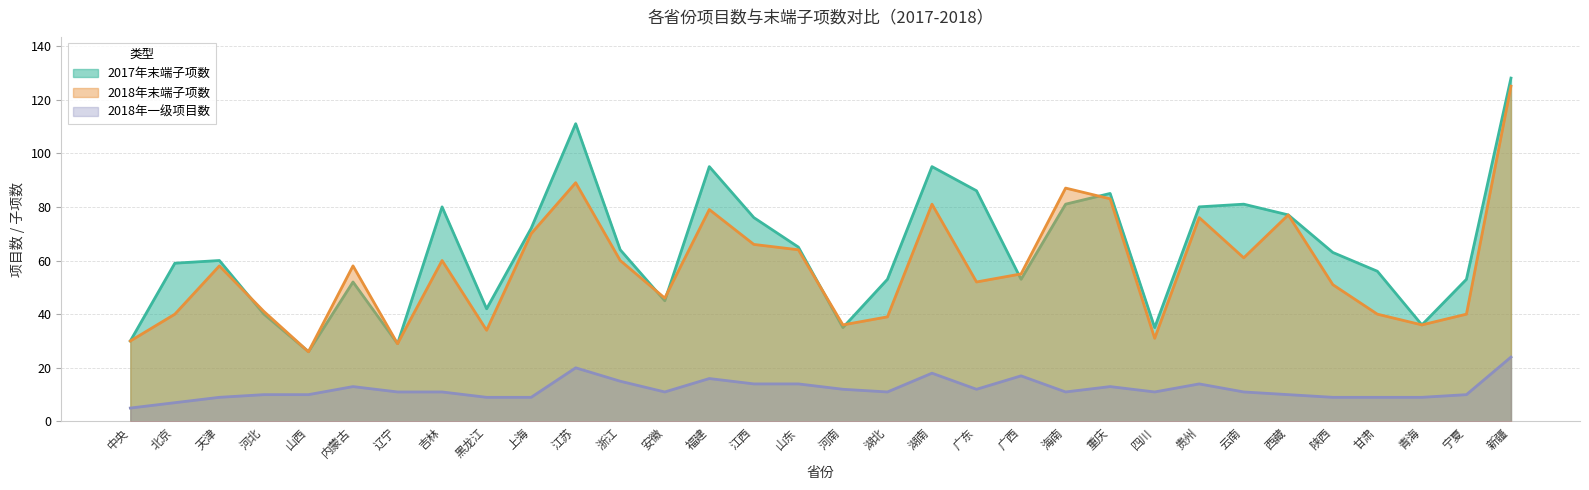

What is the value of the 2018年一级项目数 point at the 5th from the left?

10